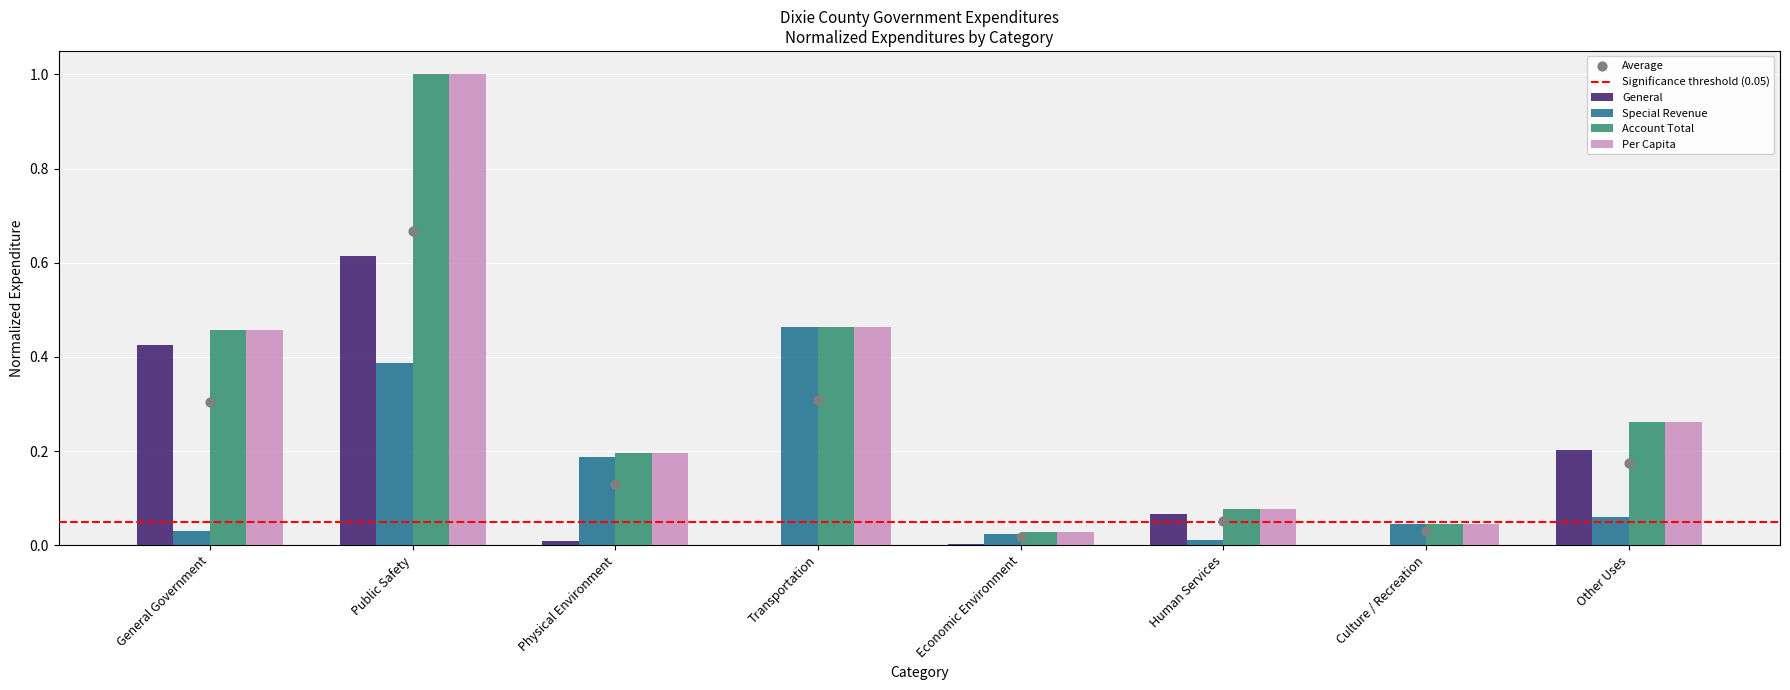

What is the total value across all series at Other Uses?

0.8